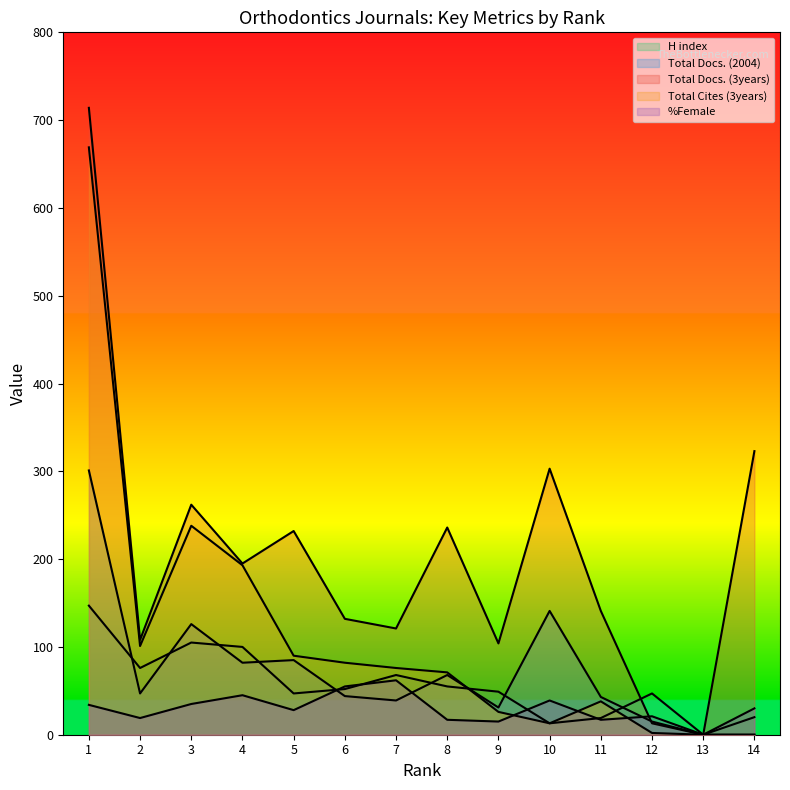

Rank the categories by H index value from highest to lowest.

1, 3, 4, 2, 7, 8, 6, 9, 5, 12, 14, 11, 10, 13